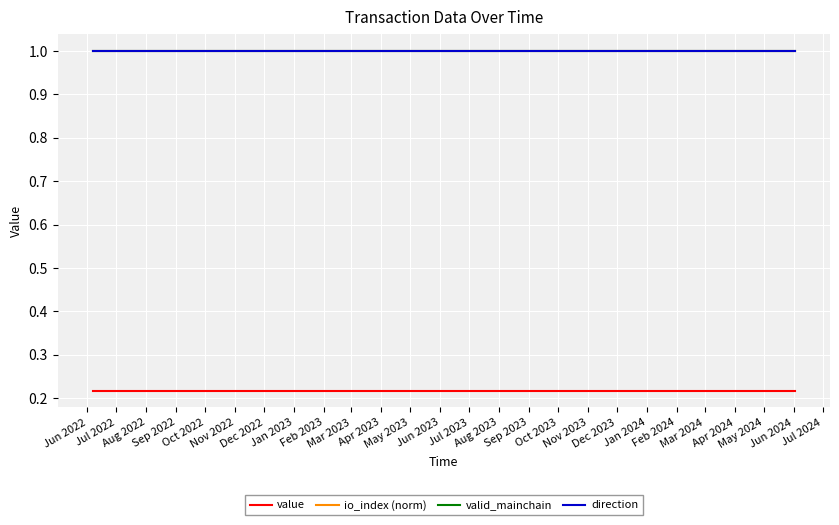

How many lines are shown in the chart?

4